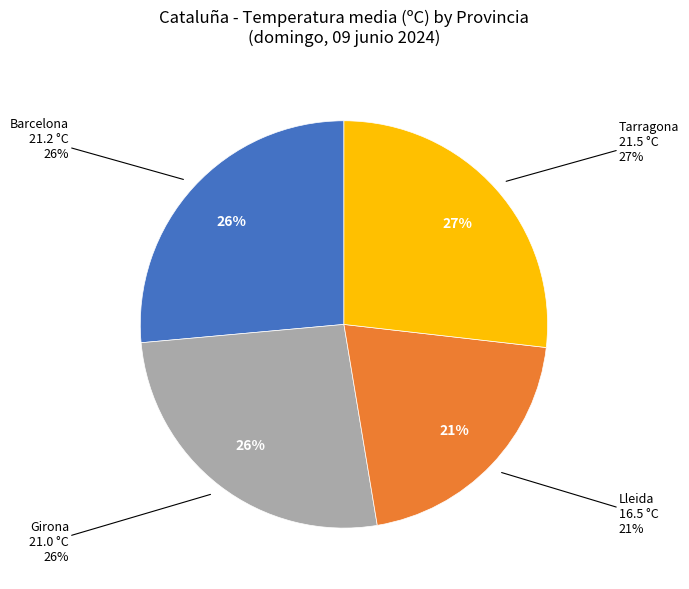

How many segments does this pie chart have?

4